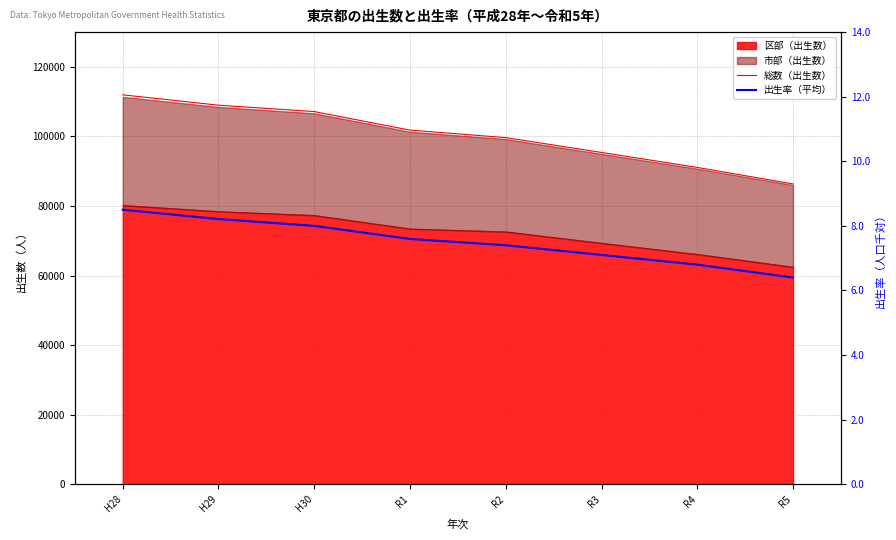

How many values in the 出生率（平均） series are below 7?

2